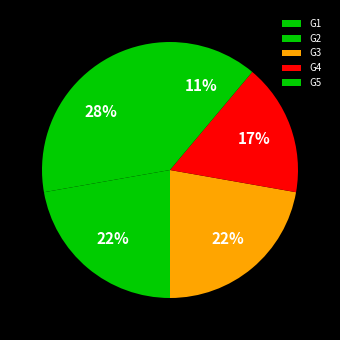

Which slice is the smallest?

G5